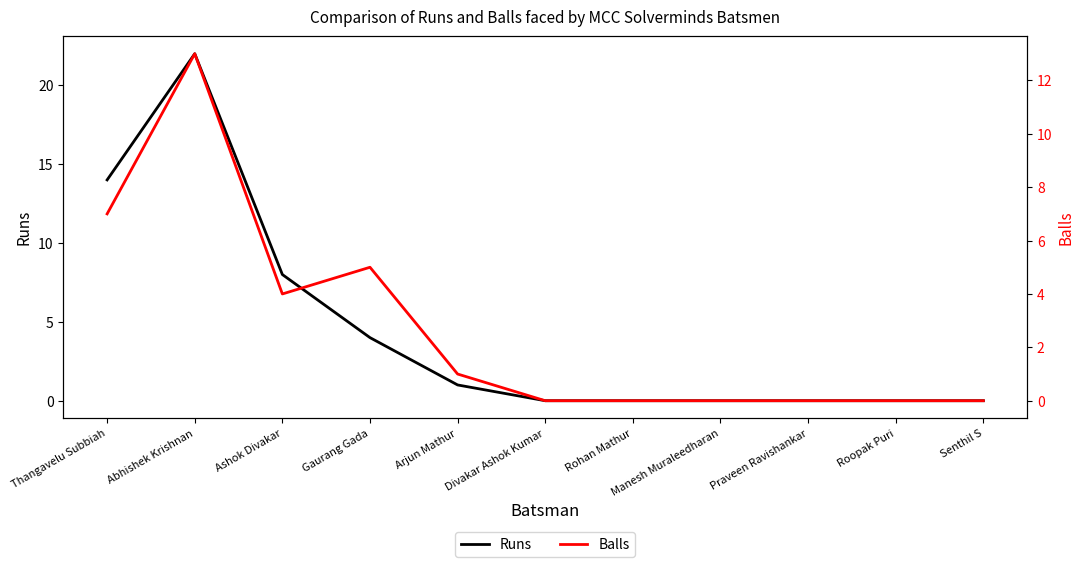

What is the approximate value of Runs at Thangavelu Subbiah, to the nearest 5?

15